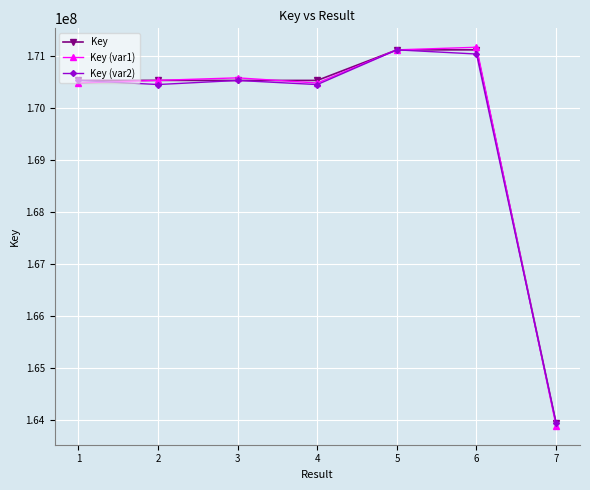

At which label does Key (var2) reach its minimum?

7